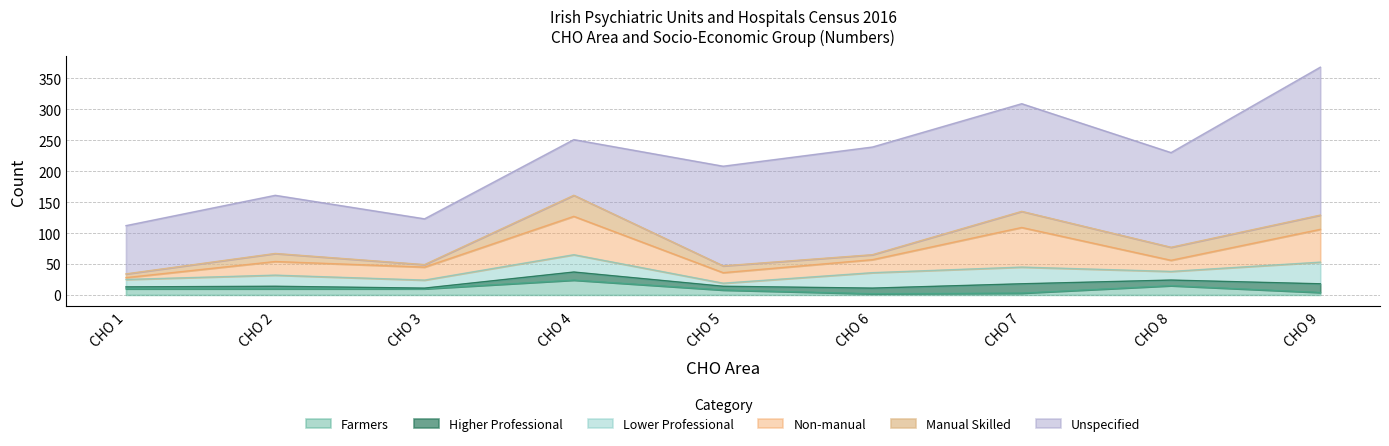

What is the sum of all Higher Professional values?

74